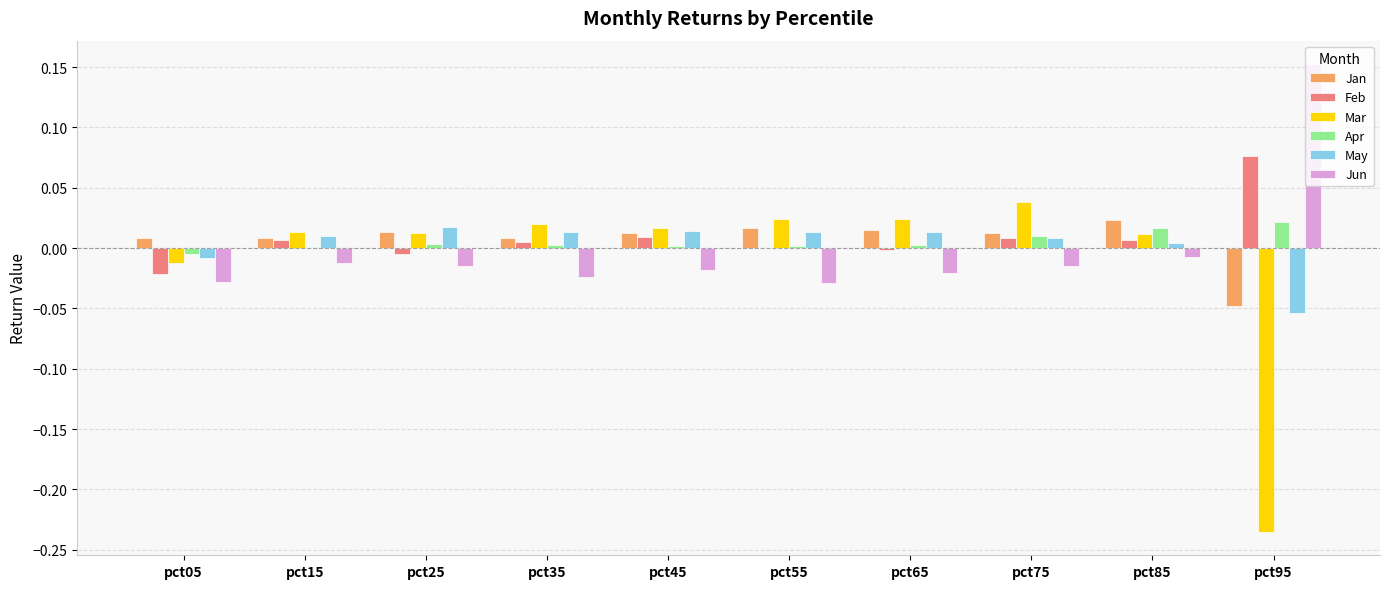

Is it true that Mar equals 0.0 at pct15?

True